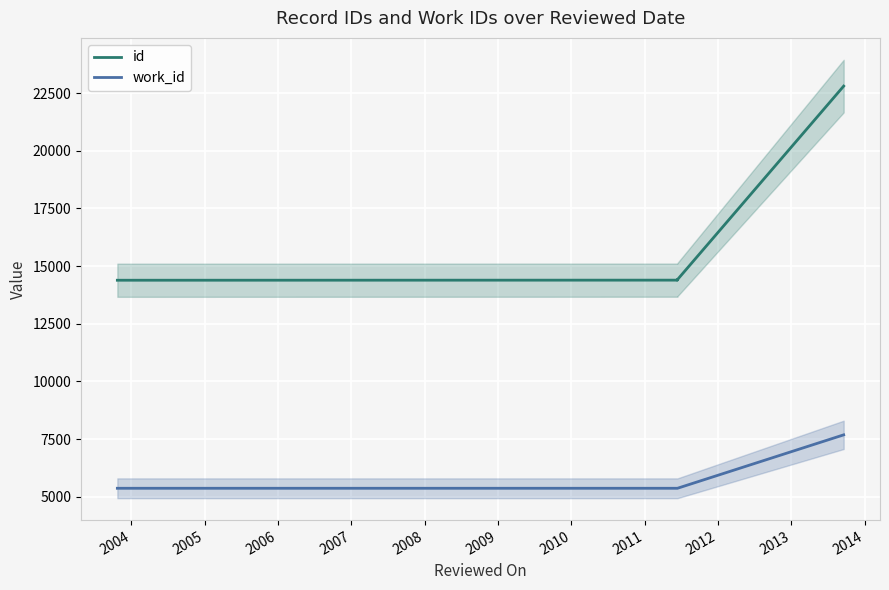

What is the value of the work_id point at the 2nd from the left?

5366